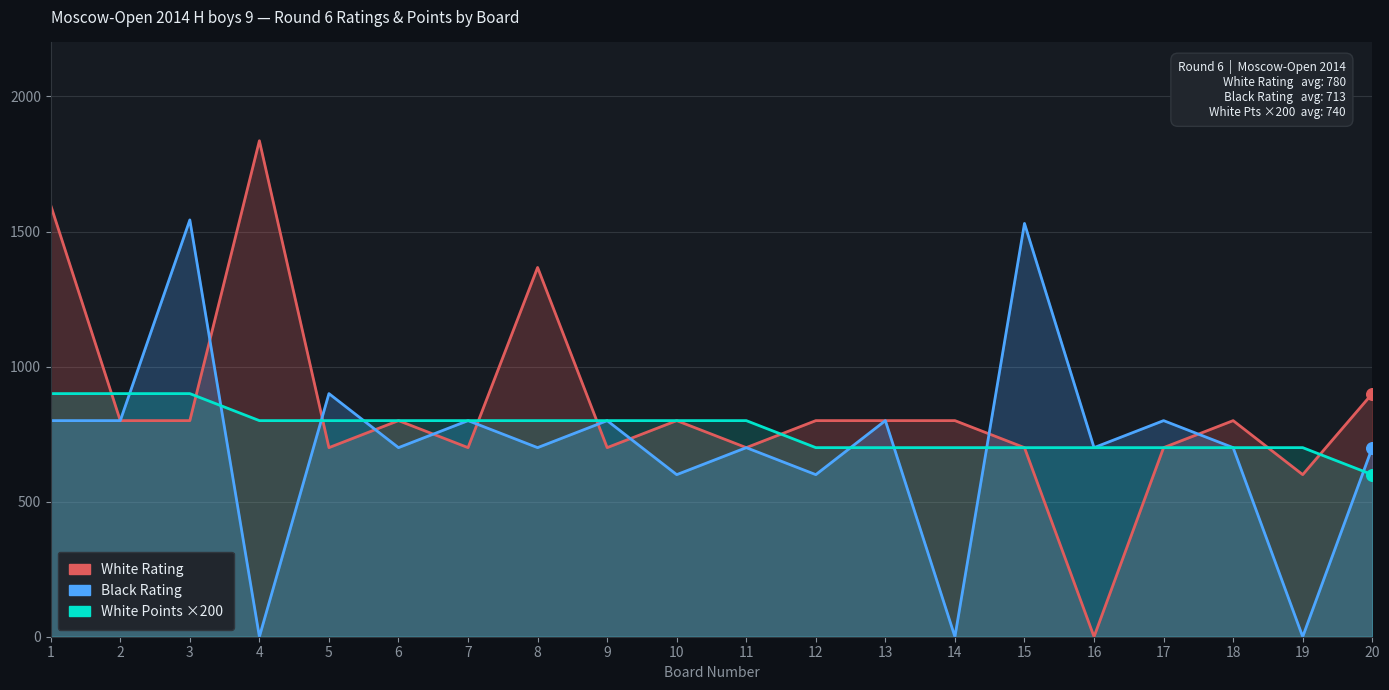

What are all the series names shown in the legend?

White Rating, Black Rating, White Points ×200